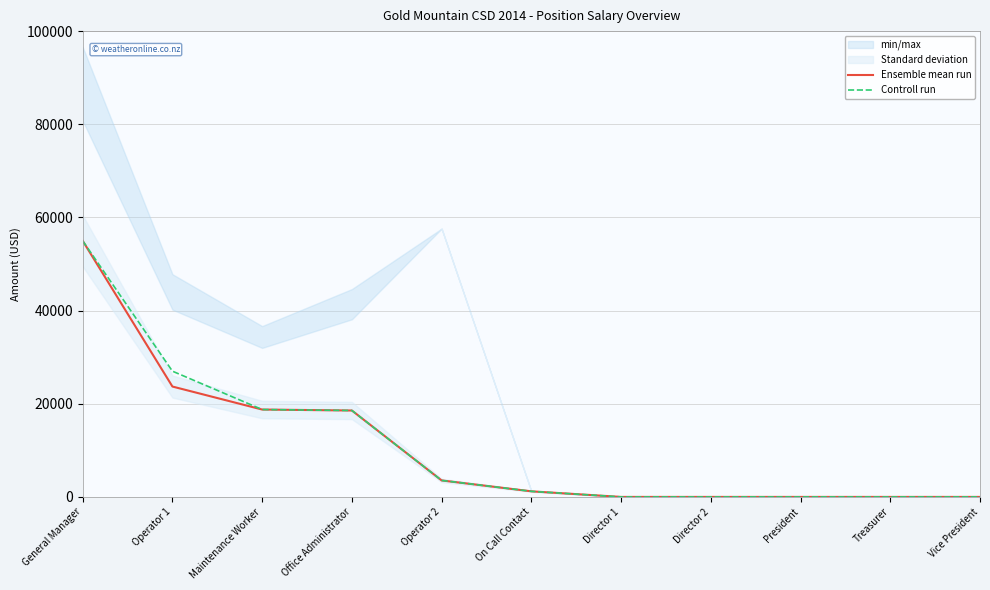

What is the difference between the second highest and minimum values in the Ensemble mean run series?

23696